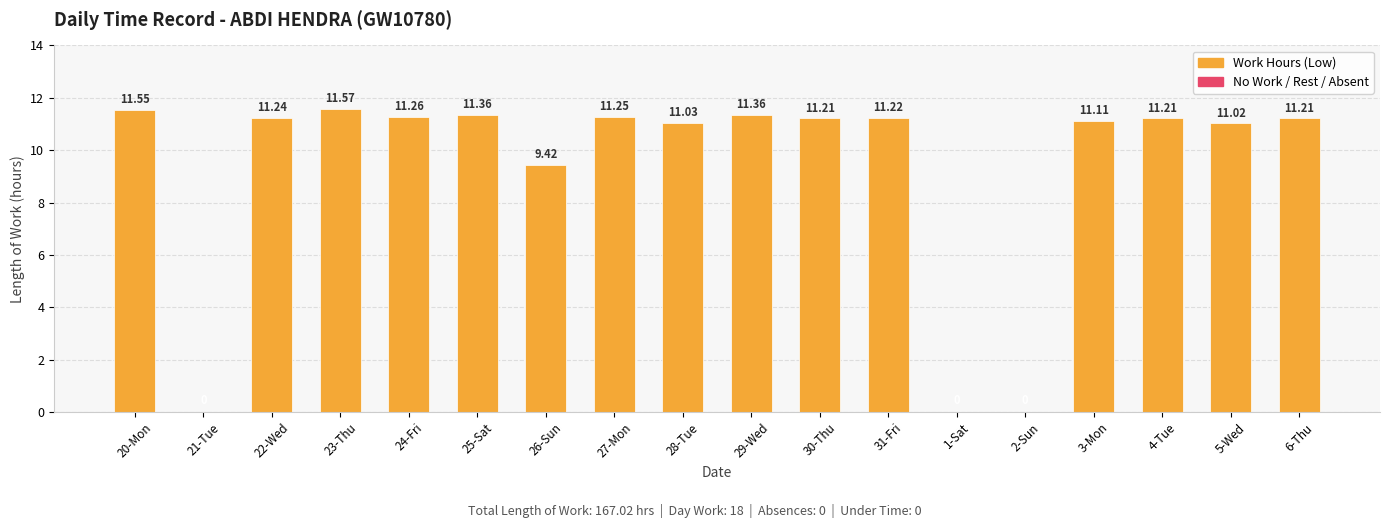

What is the sum of all values?

167.0